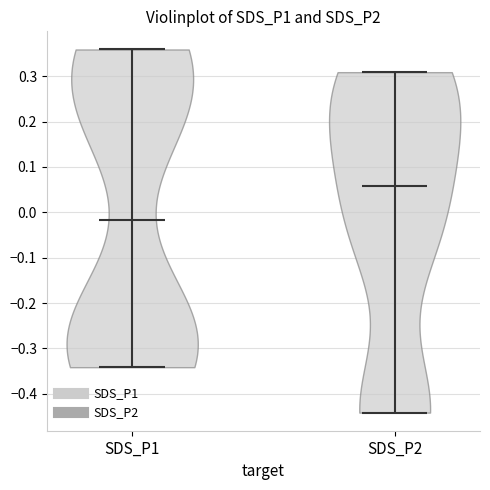

Which violin has the highest median line?

SDS_P2